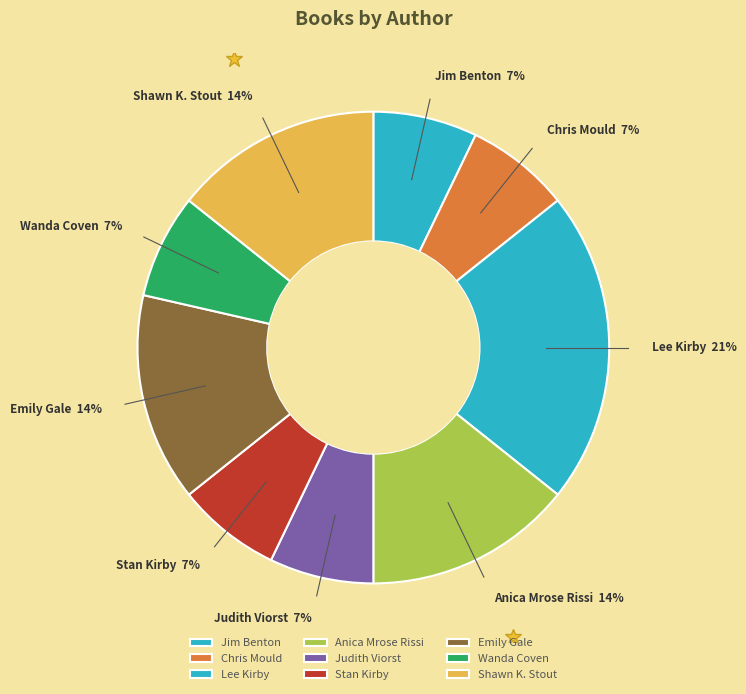

Approximately how many times larger is the value at Emily Gale compared to Lee Kirby?

0.7